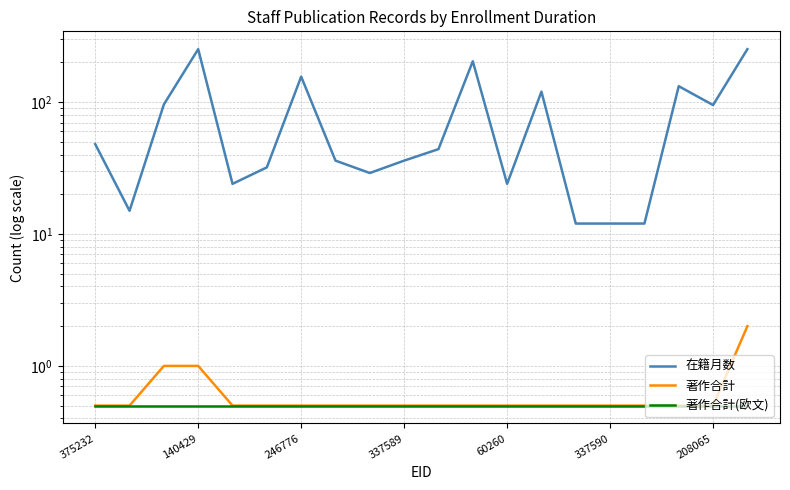

Count the 著作合計 values in the range 0 to 1.

19